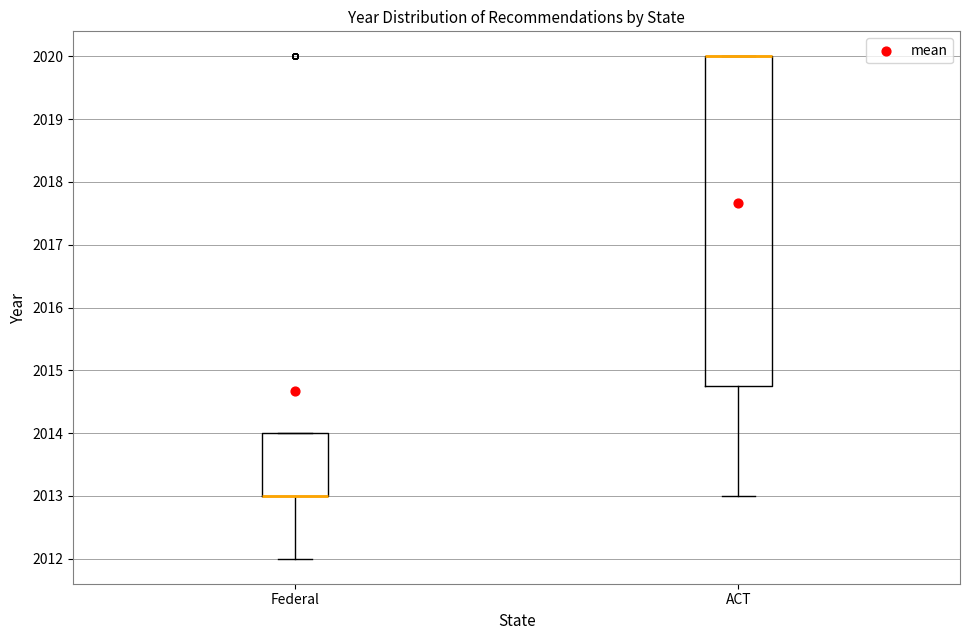

Comparing the boxes themselves (not the whiskers), which one is the tallest?

ACT